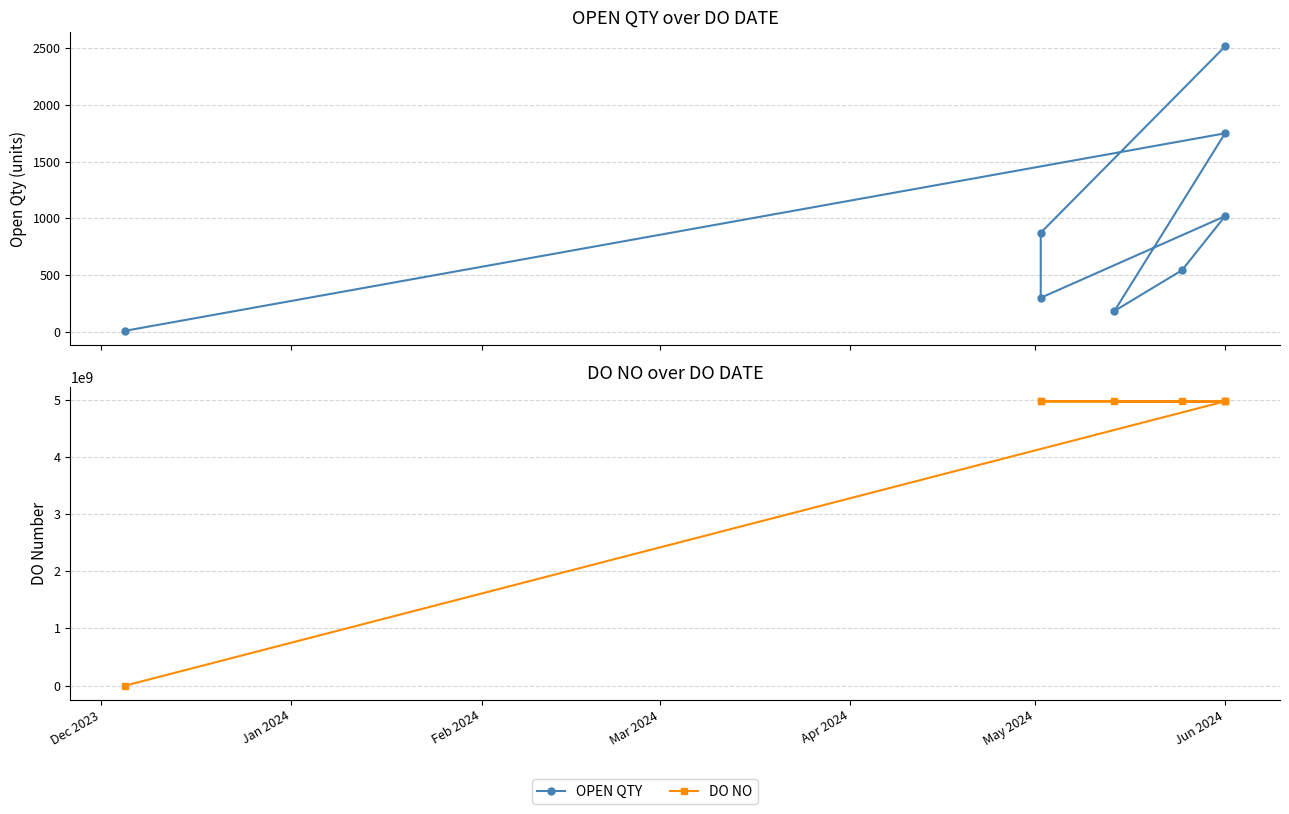

Which series has the largest total across all categories?

DO NO